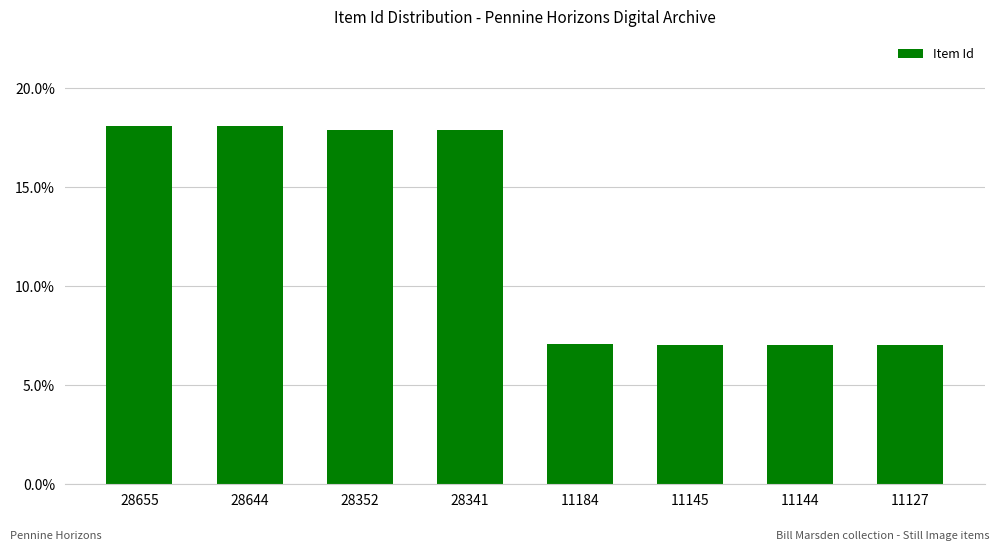

How many bars are there in total?

8